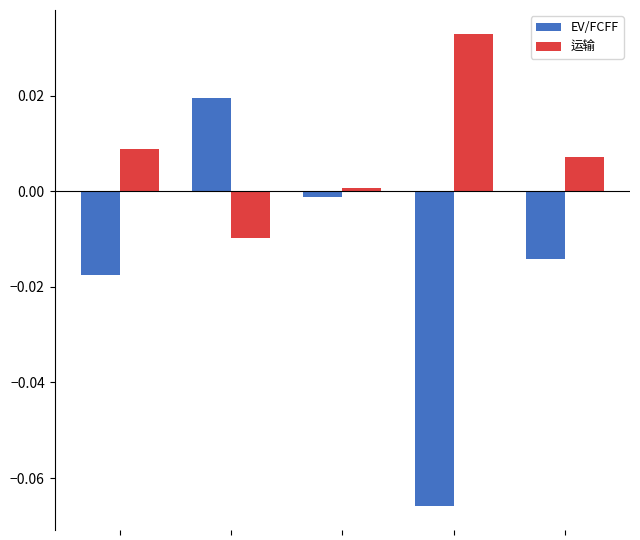

Rank the series by their maximum value, from lowest to highest.

EV/FCFF, 运输